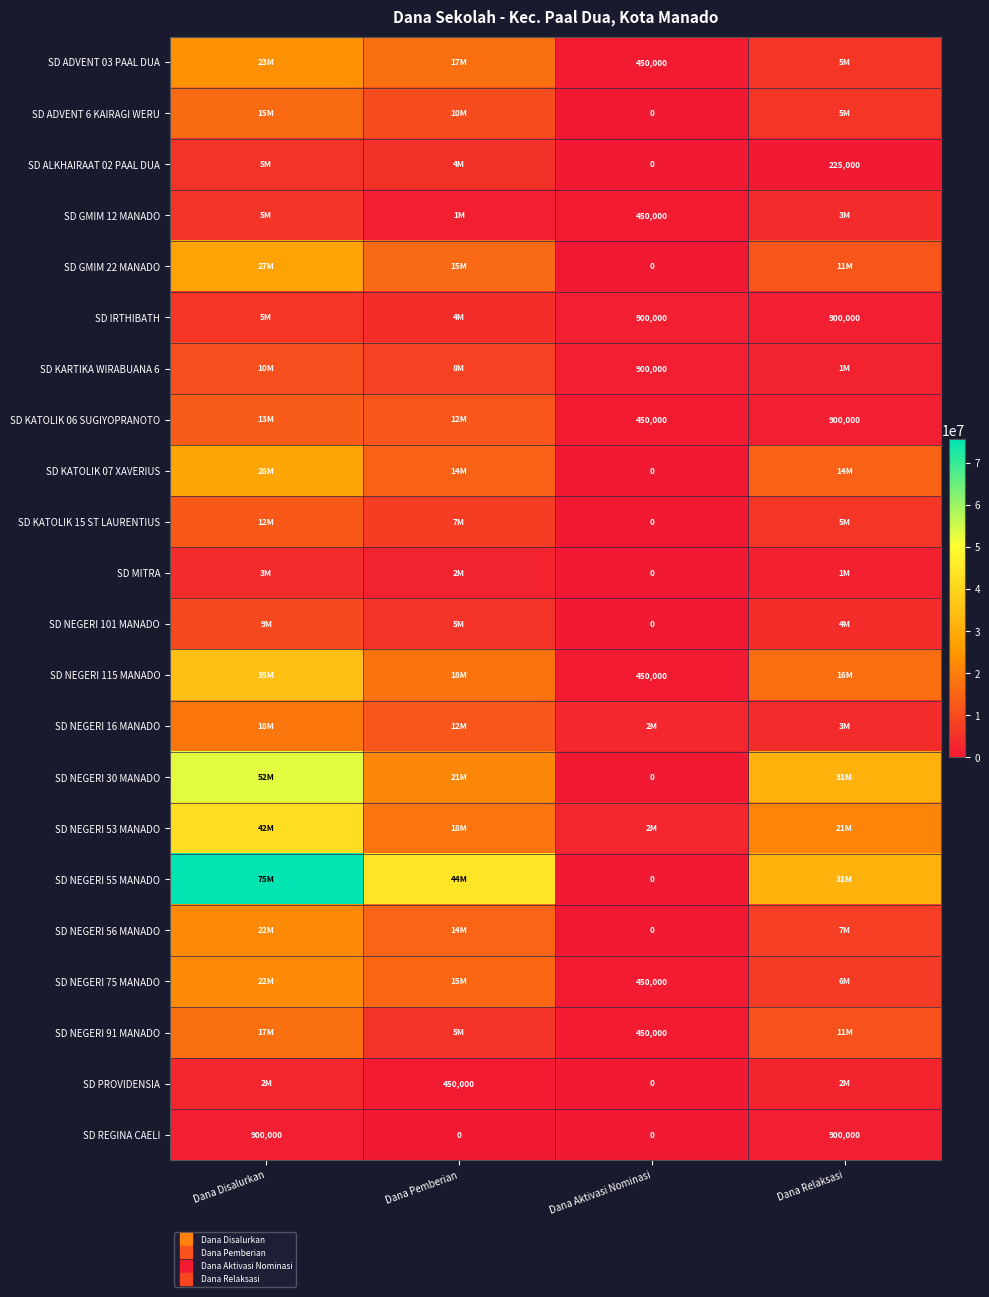

Which category has the lowest value in the SD PROVIDENSIA series?

Dana Aktivasi Nominasi